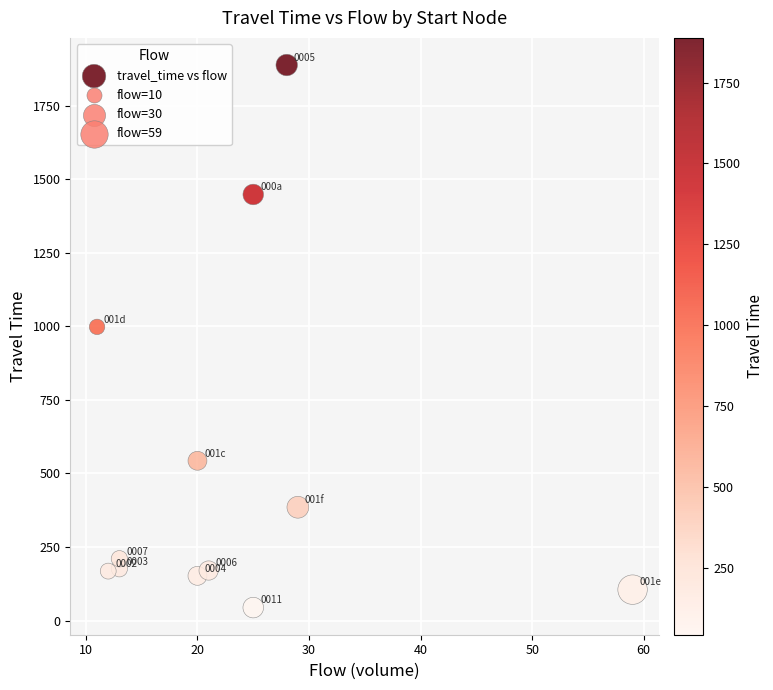

What is the range of Y values (max minus min)?

1844